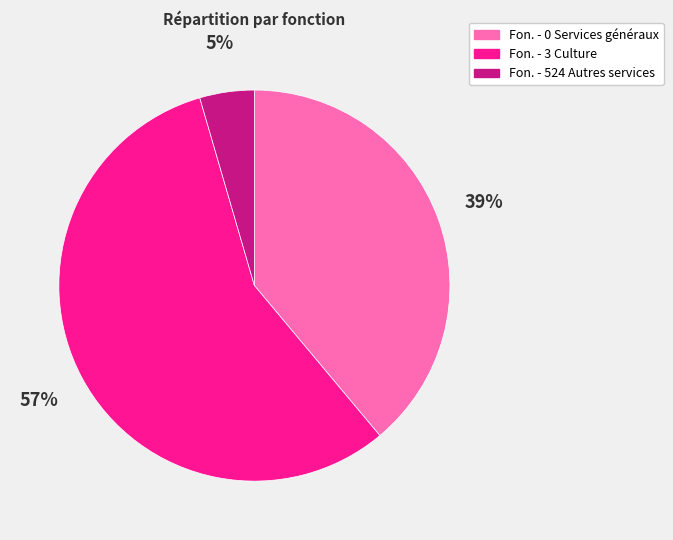

True or false: Fon. - 0 Services généraux accounts for 39% of the total.

True